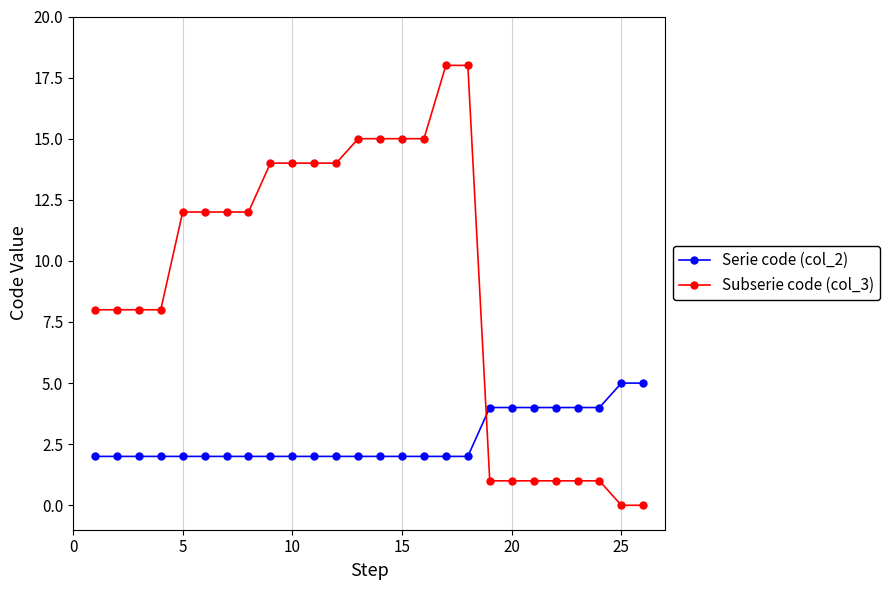

Which series has the largest range (max minus min)?

Subserie code (col_3)